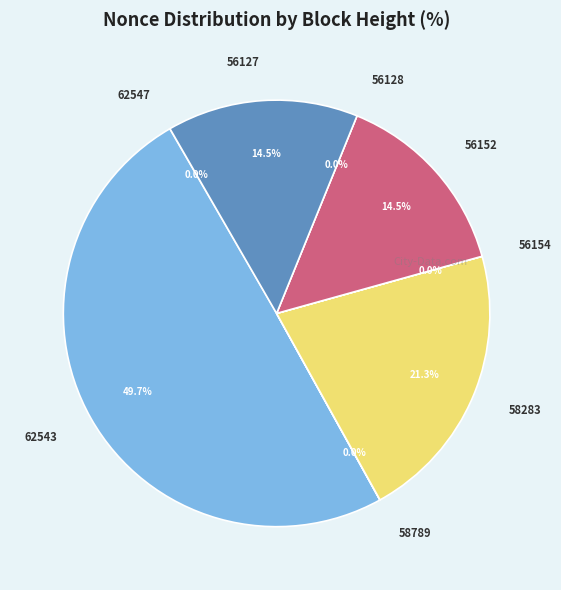

How many slices are in this pie chart?

8